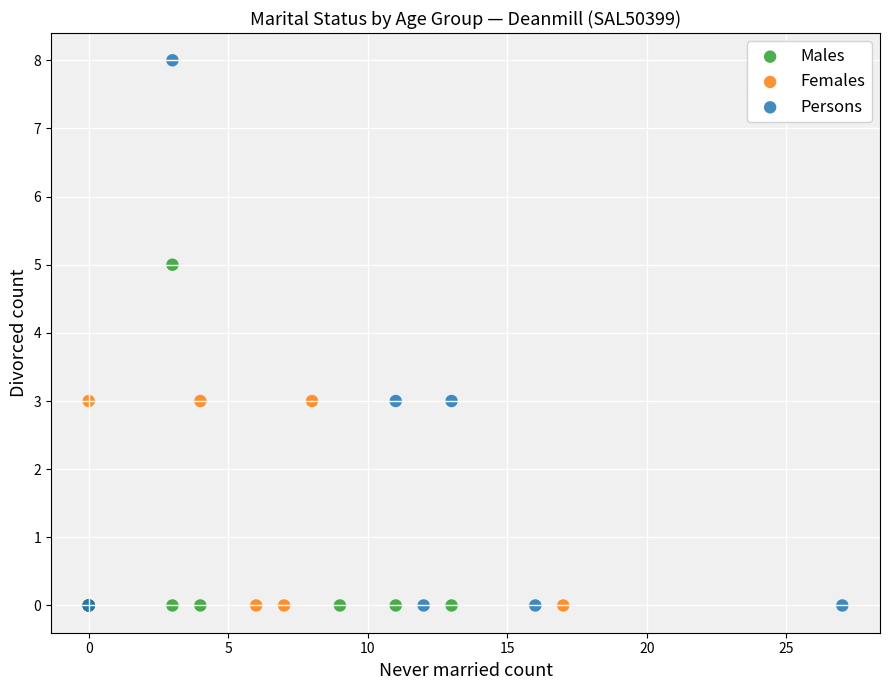

What are all the series names shown in the legend?

Males, Females, Persons